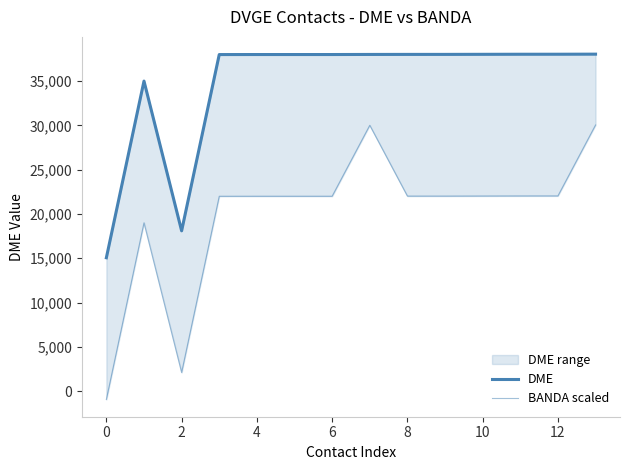

The value of DME at 0 is 60805. True or false?

False